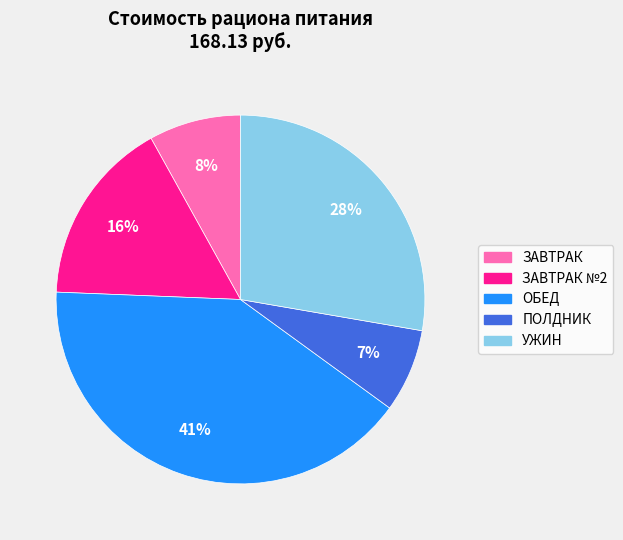

Is there any slice that represents more than half of the pie?

No